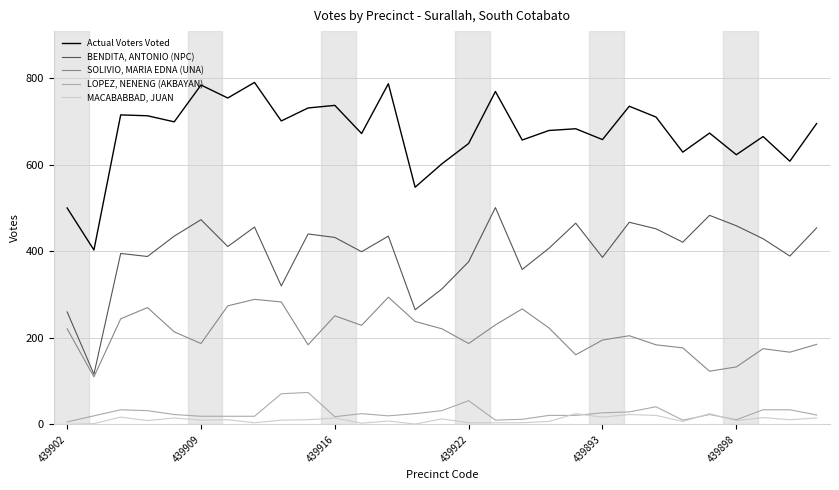

True or false: LOPEZ, NENENG (AKBAYAN) and BENDITA, ANTONIO (NPC) intersect in this chart.

False